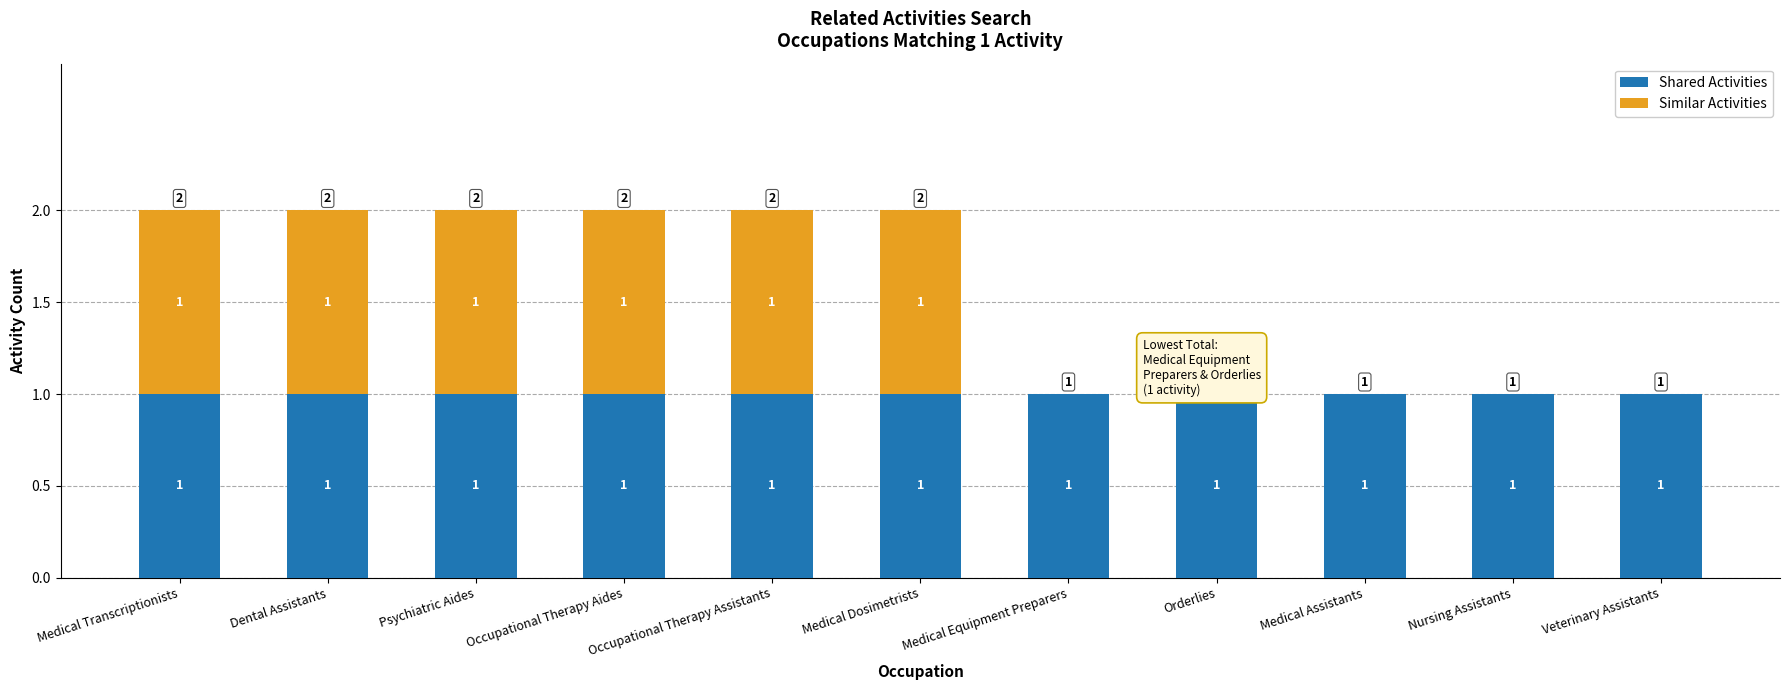

The value of Shared Activities at Veterinary Assistants is 1. True or false?

True